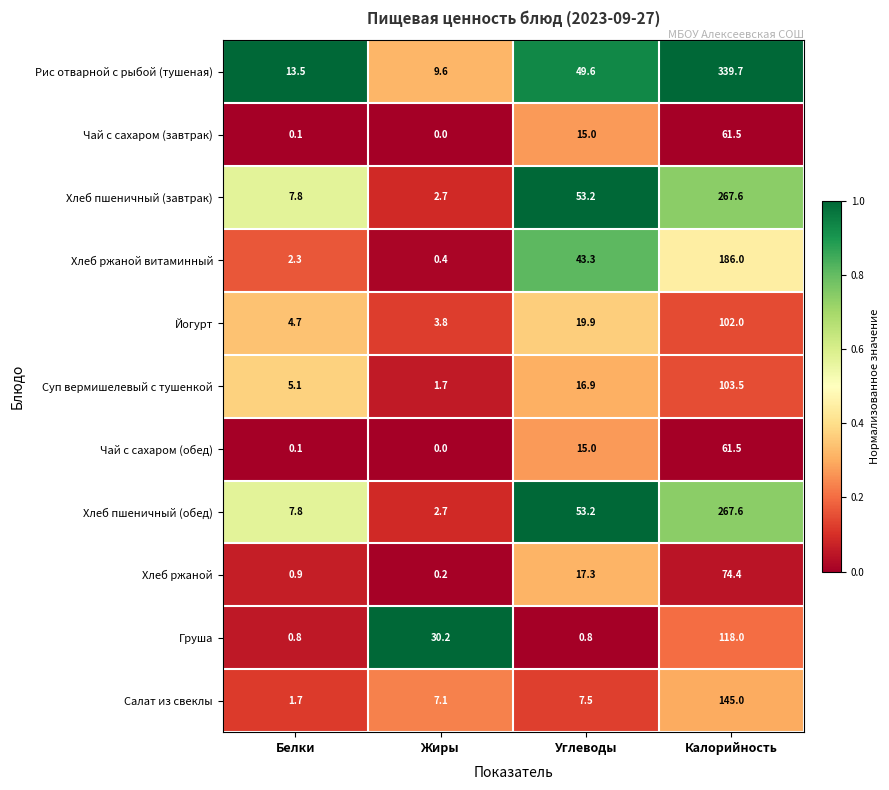

Which label corresponds to the largest value in the chart?

Калорийность